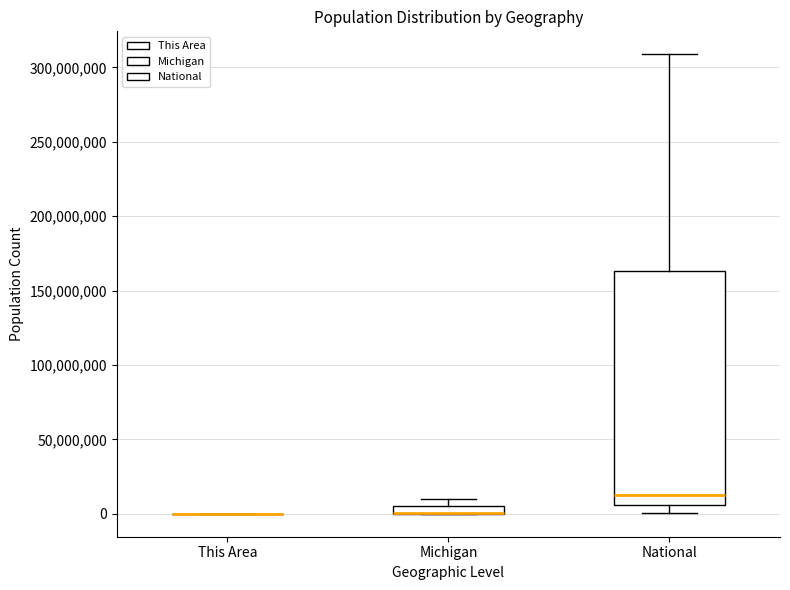

Comparing the boxes themselves (not the whiskers), which one is the tallest?

National